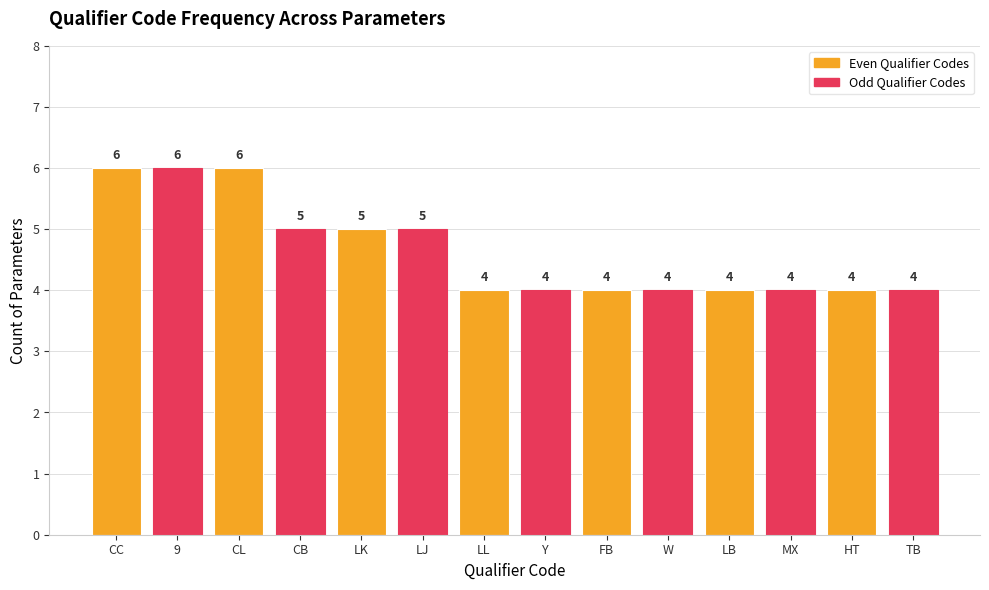

Reading left to right, what are all the values shown in this chart?

6	6	6	5	5	5	4	4	4	4	4	4	4	4